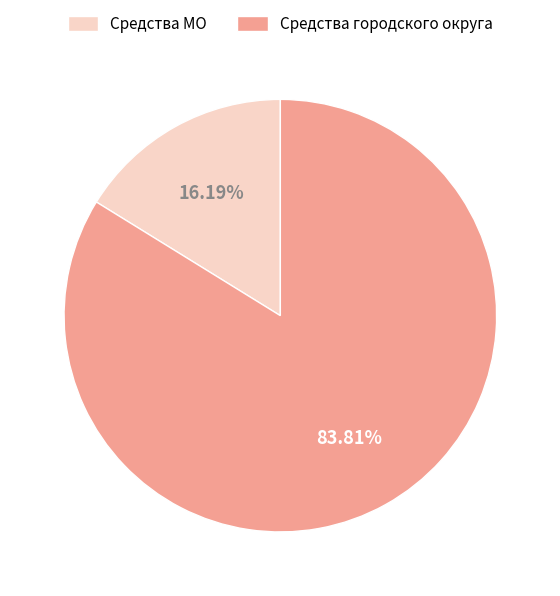

Which slice represents more than half of the pie?

Средства городского округа